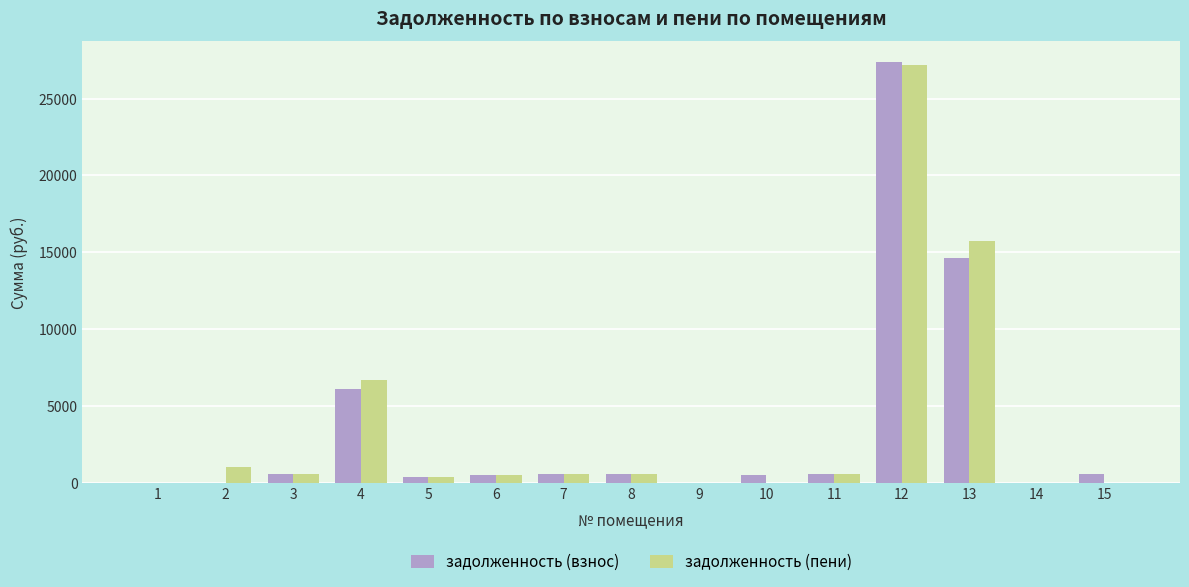

What is the sum of all задолженность (взнос) values?

52211.9